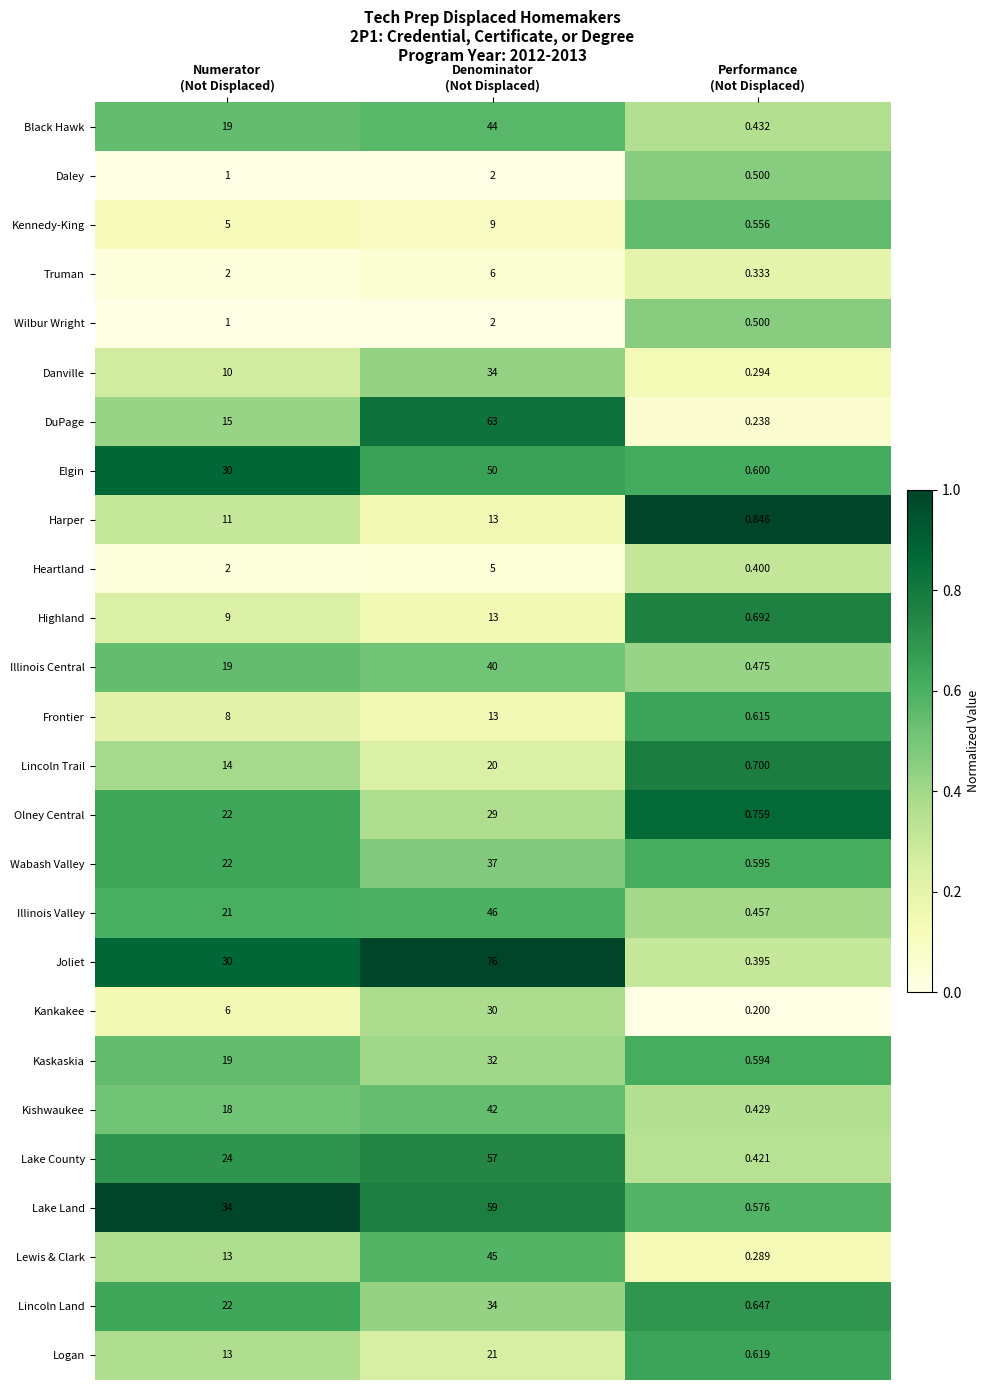

Which series has the widest spread of values?

Joliet